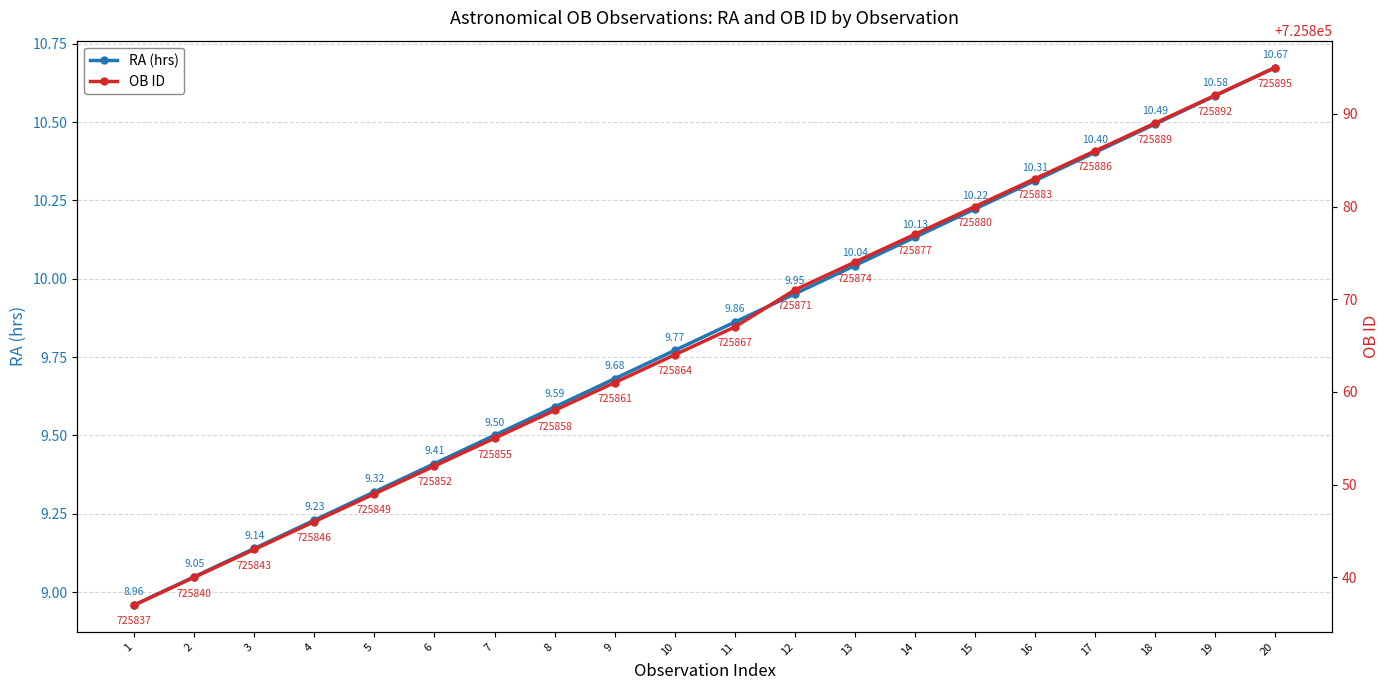

What is the sum of the OB ID values at 14 and 10?

1451741.0